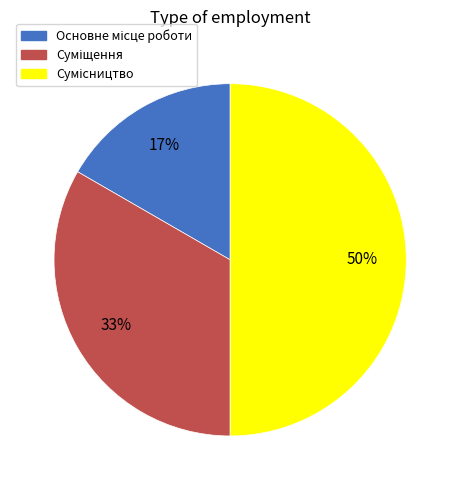

To the nearest percent, what is the average slice percentage?

33%